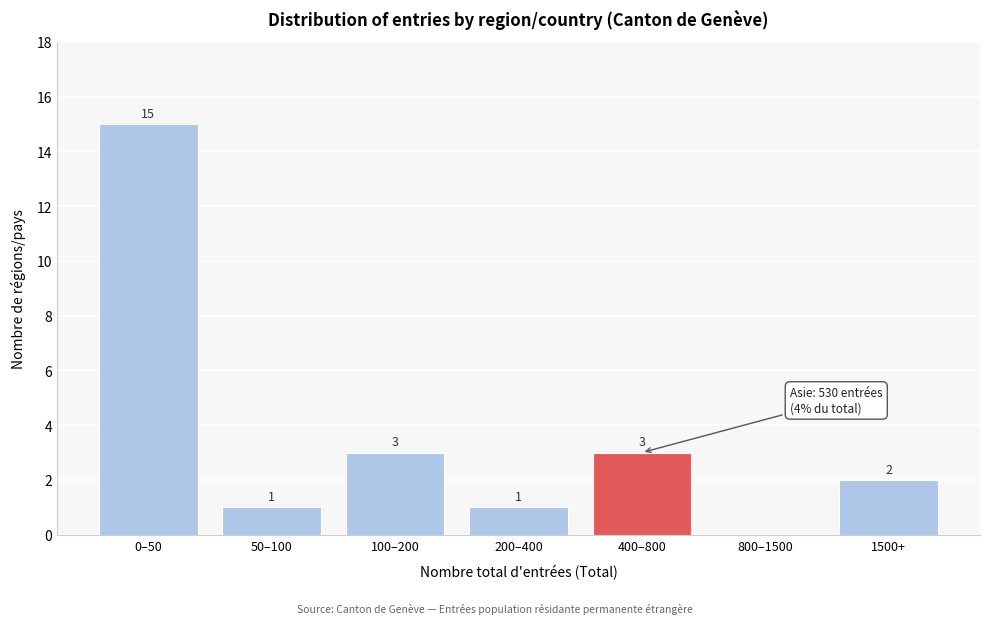

Reading left to right, transcribe all the data shown in this chart.

0–50=15	50–100=1	100–200=3	200–400=1	400–800=3	800–1500=0	1500+=2